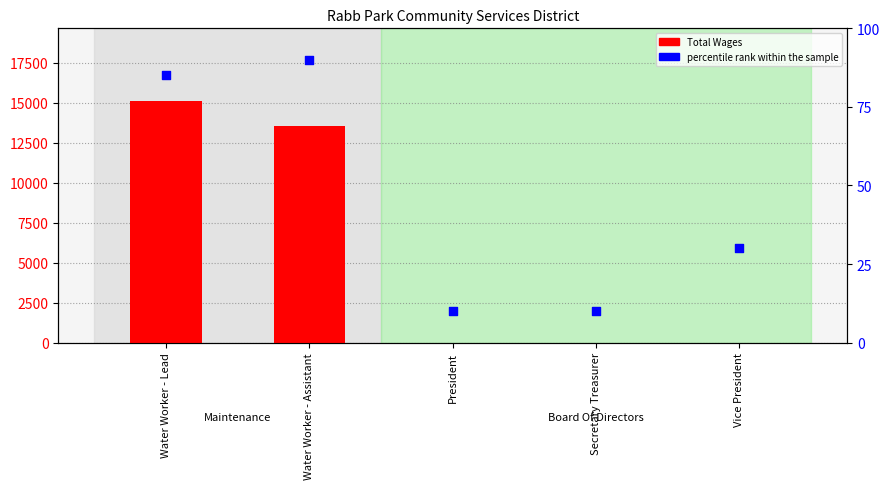

What are all the series names shown in the legend?

Total Wages, percentile rank within the sample